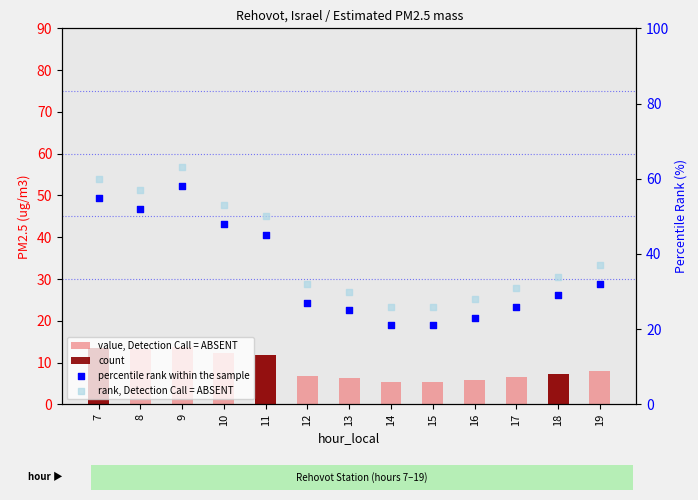

Which series has the largest total across all categories?

rank, Detection Call = ABSENT